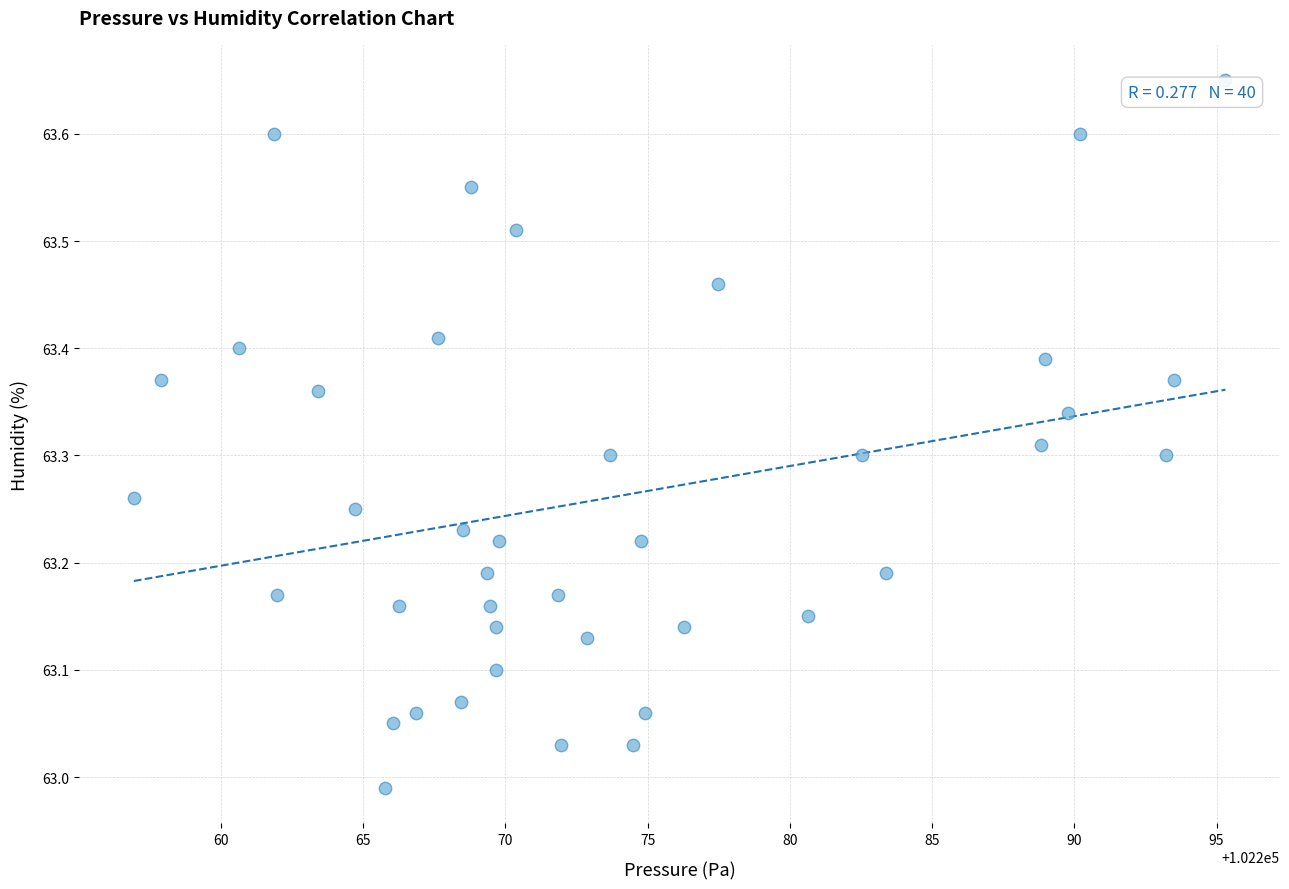

What is the range of X values (max minus min)?

38.4